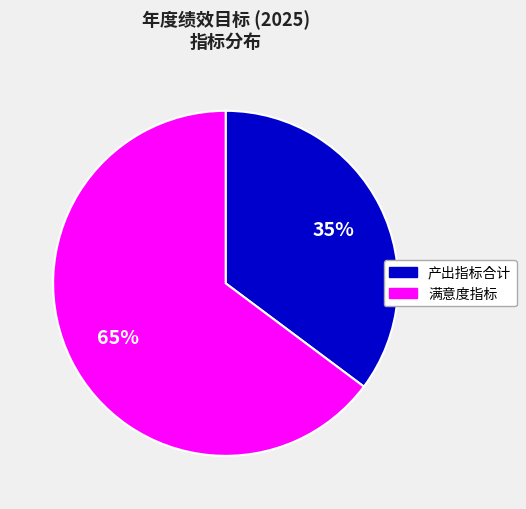

To the nearest percent, what is the average slice percentage?

50%